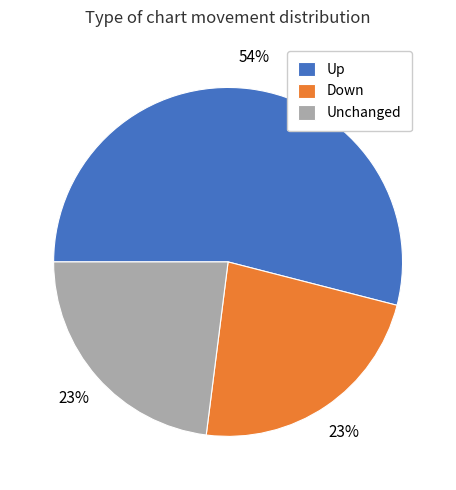

To the nearest percent, what is the combined percentage of Up and Down?

77%